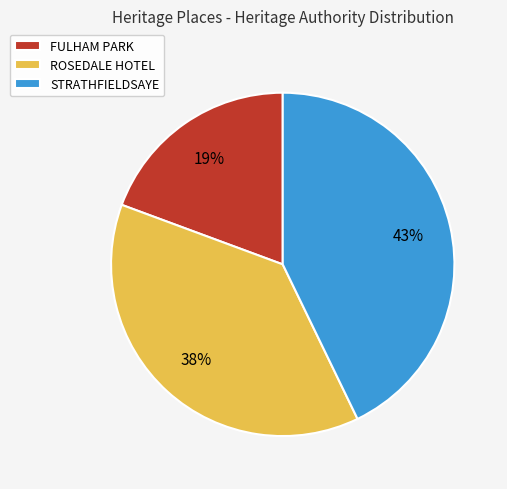

Does STRATHFIELDSAYE represent more than half of the total?

No